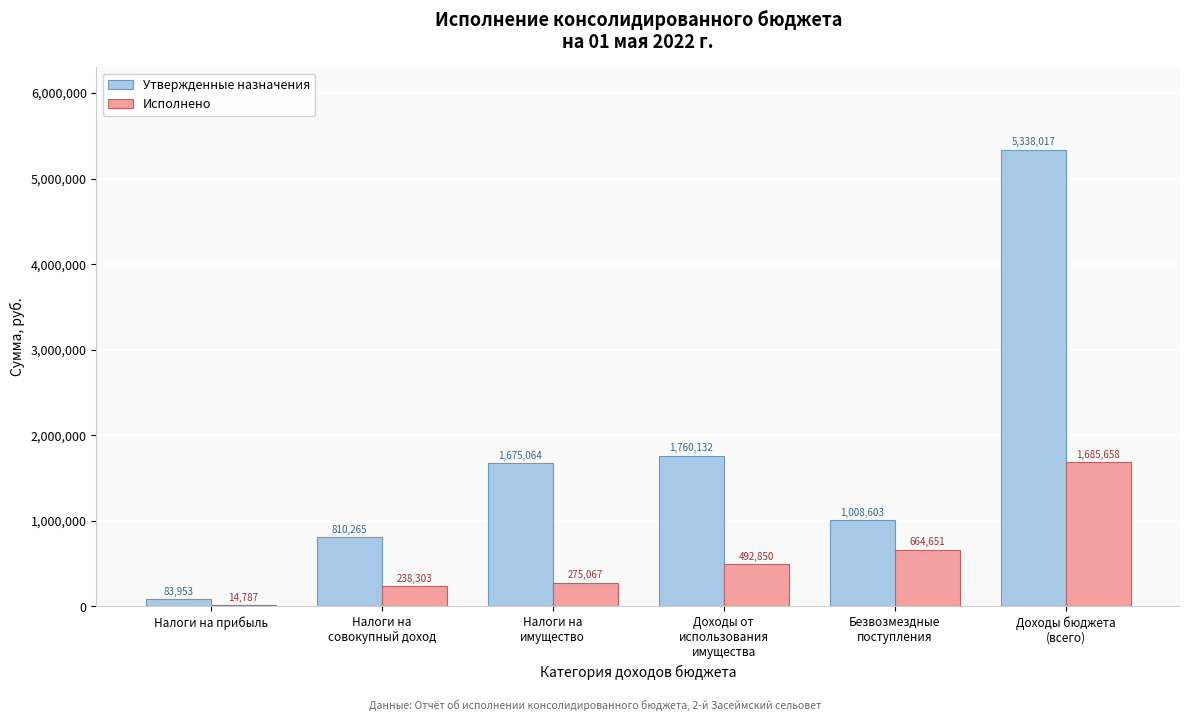

True or false: Утвержденные назначения has a value of 83953.0 at Налоги на прибыль.

True